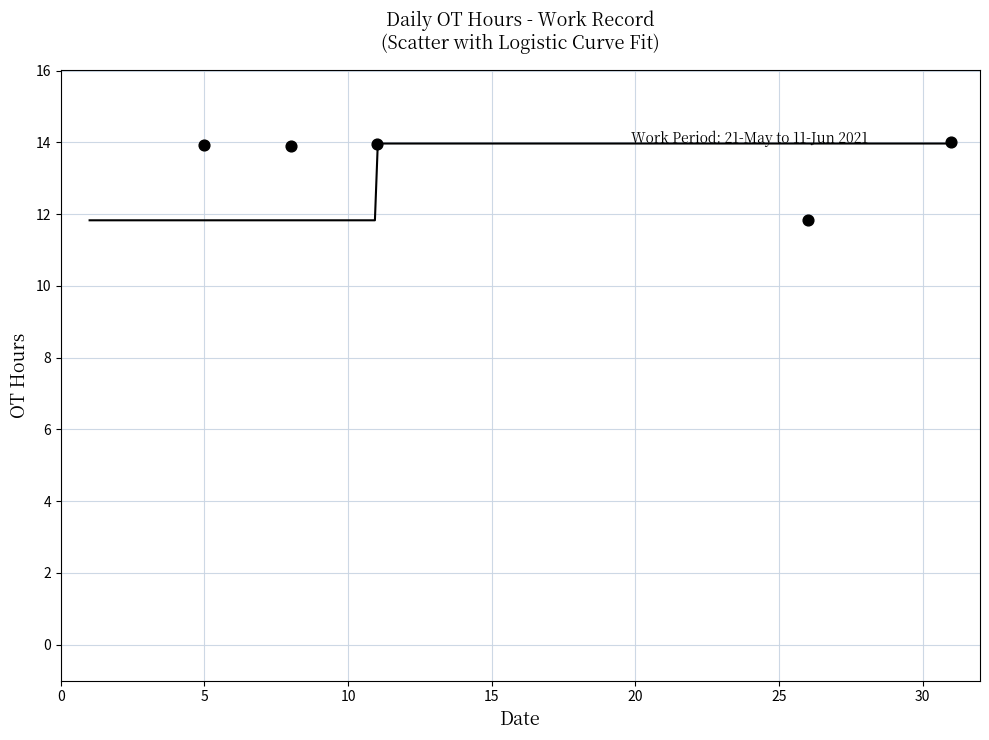

What is the average Y value?

13.5